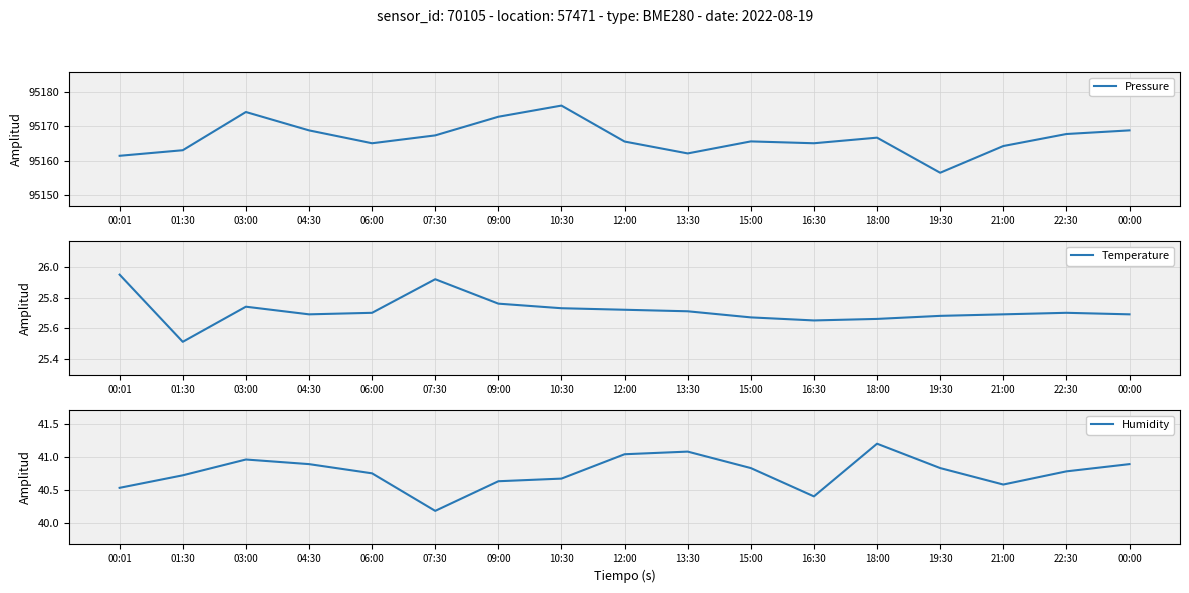

Is it true that Temperature equals 25.9 at 07:30?

True